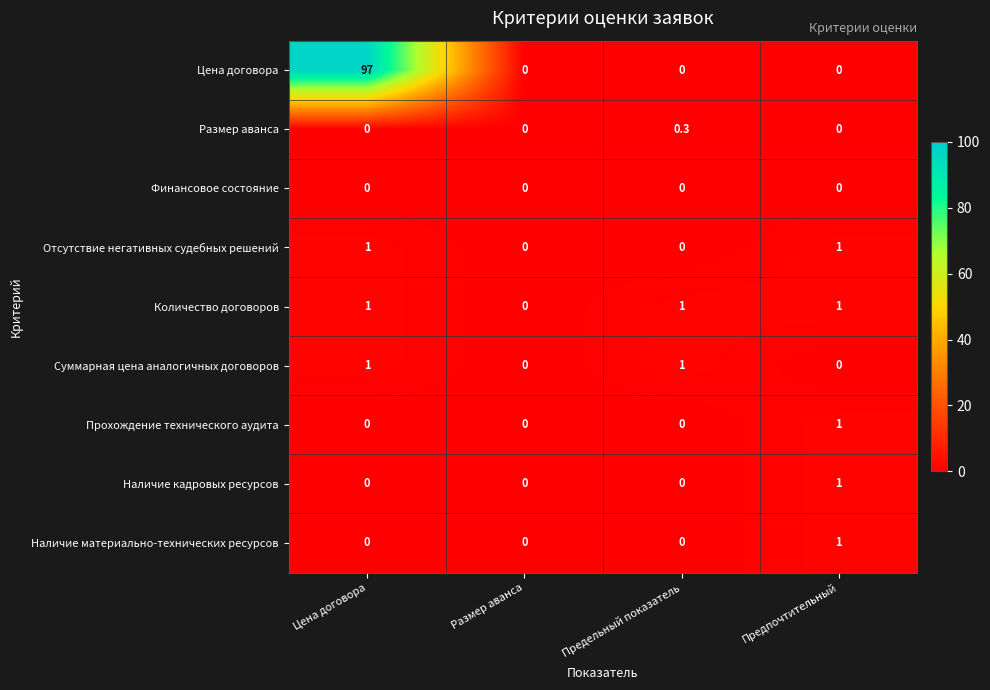

Which series has the widest spread of values?

Цена договора